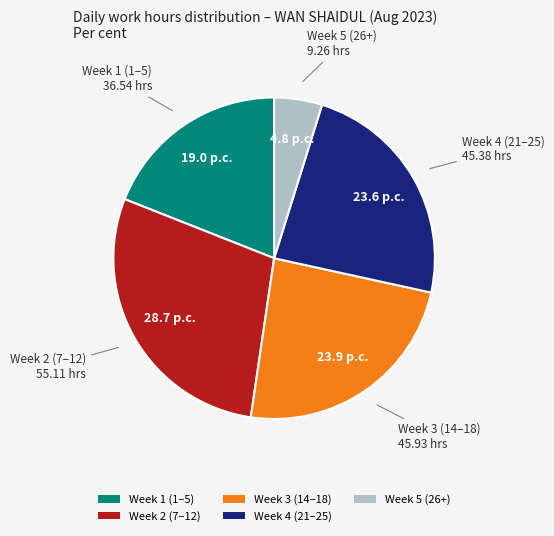

Is it true that Week 5 (26+) is 5% of the pie?

True